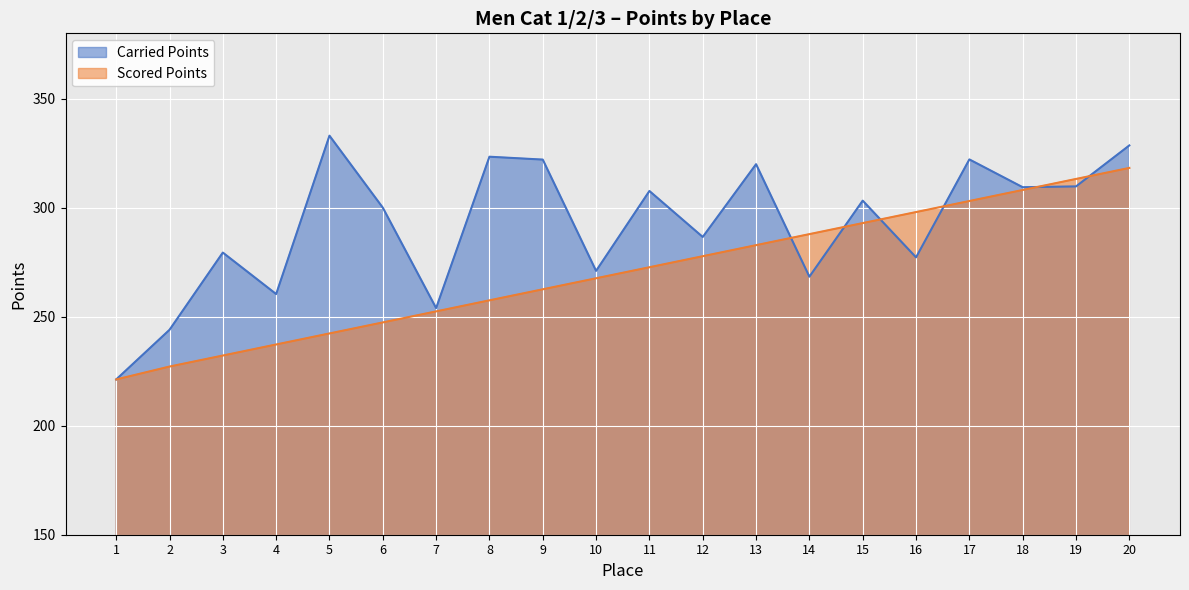

Does the chart display data point markers on the line(s)?

No